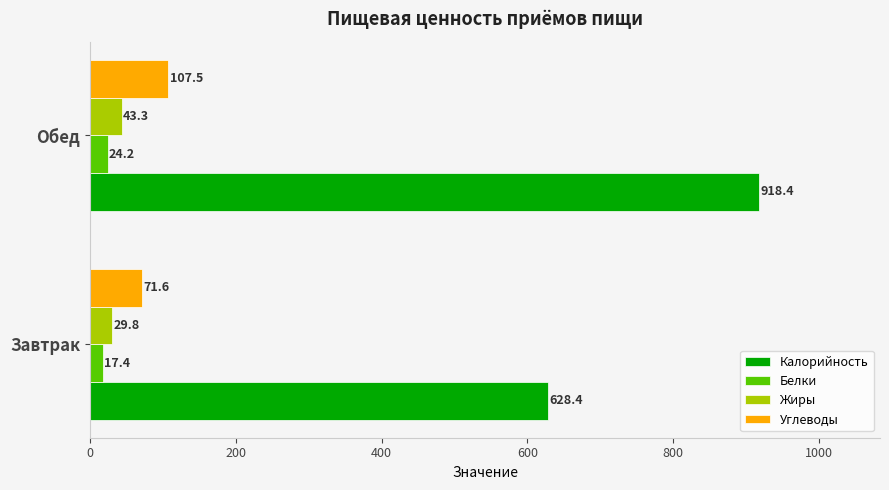

Which series has the largest total across all categories?

Калорийность